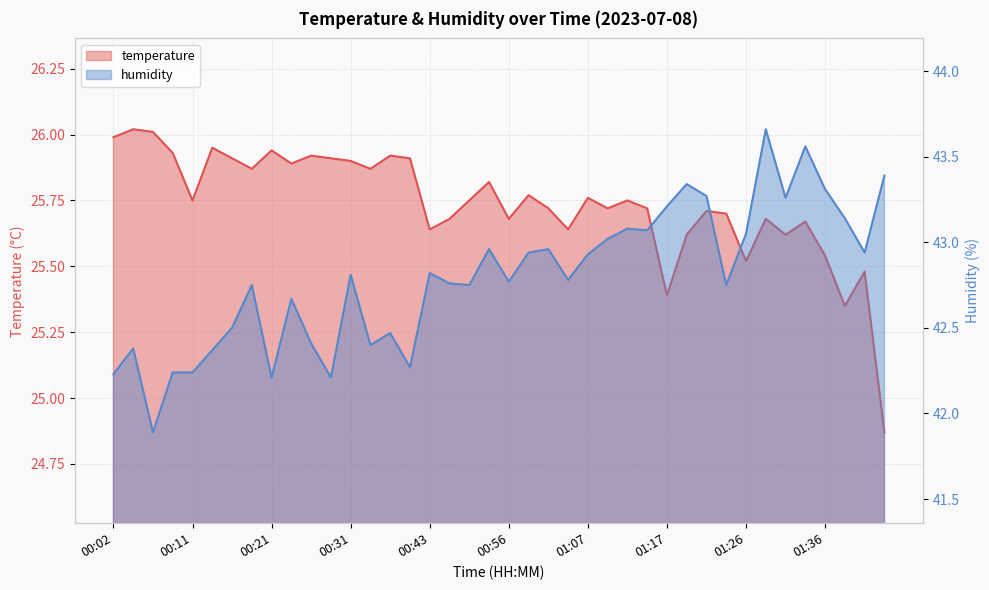

At which category does humidity reach its first local peak?

00:04